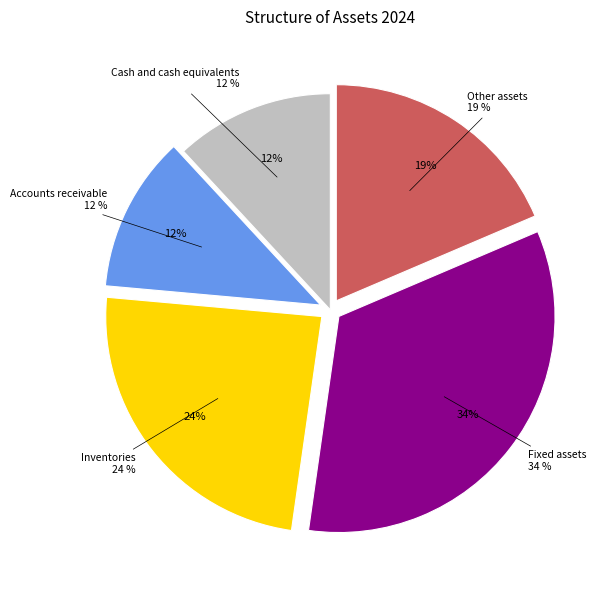

The Inventories slice represents 24% of the pie. True or false?

True